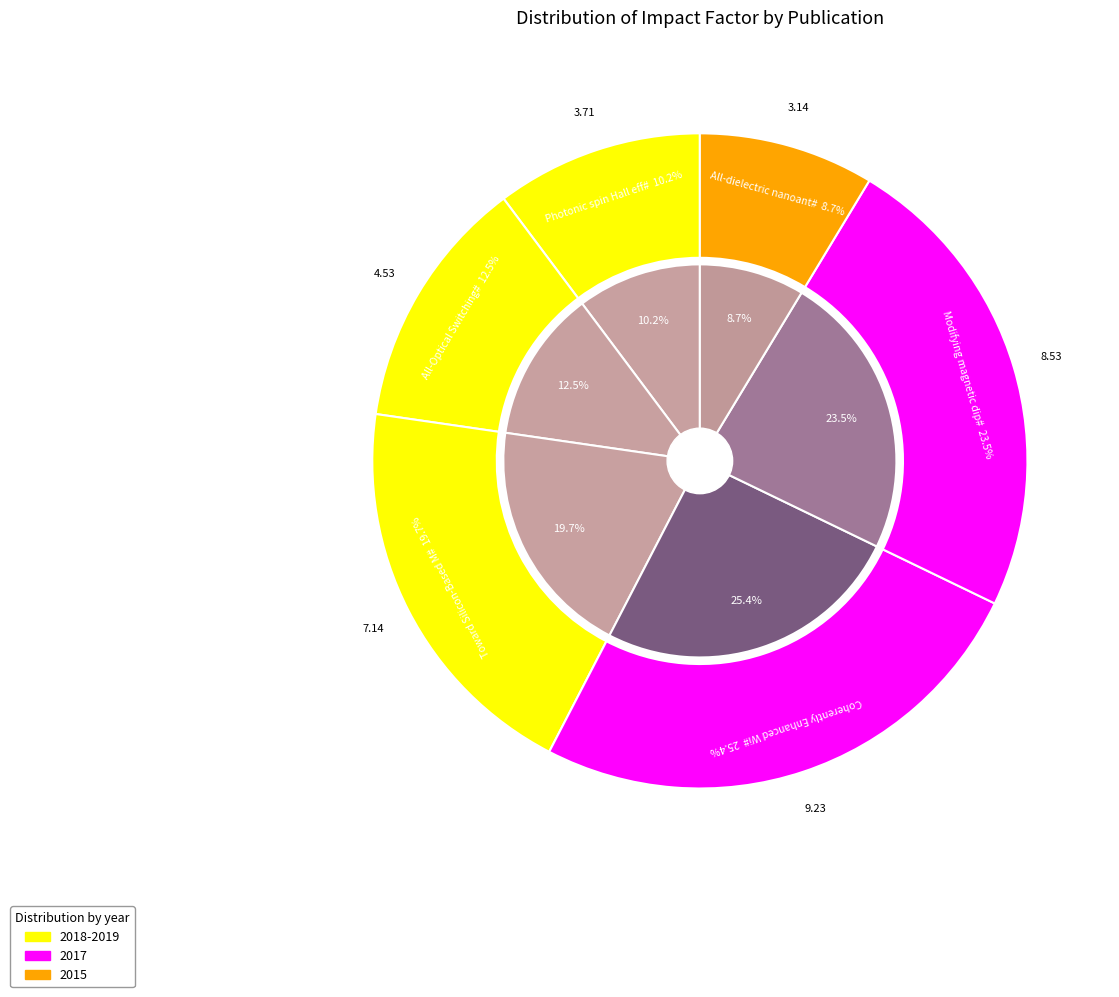

Which category has the biggest portion of the pie?

Coherently Enhanced Wireless Power